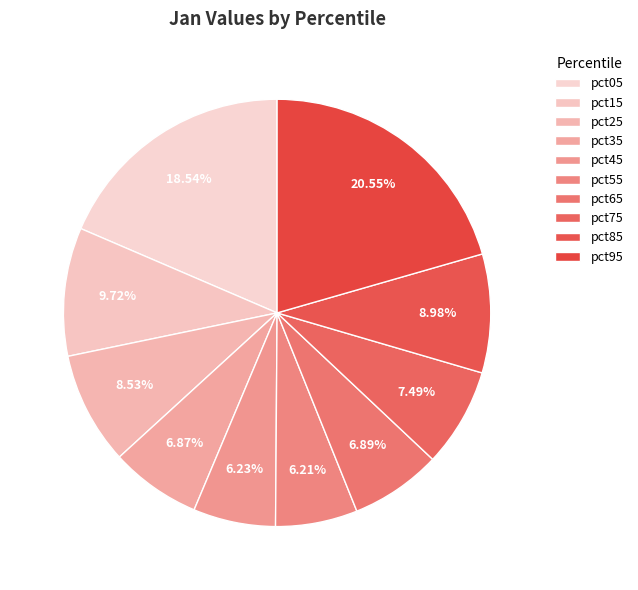

True or false: pct65 accounts for 1% of the total.

False